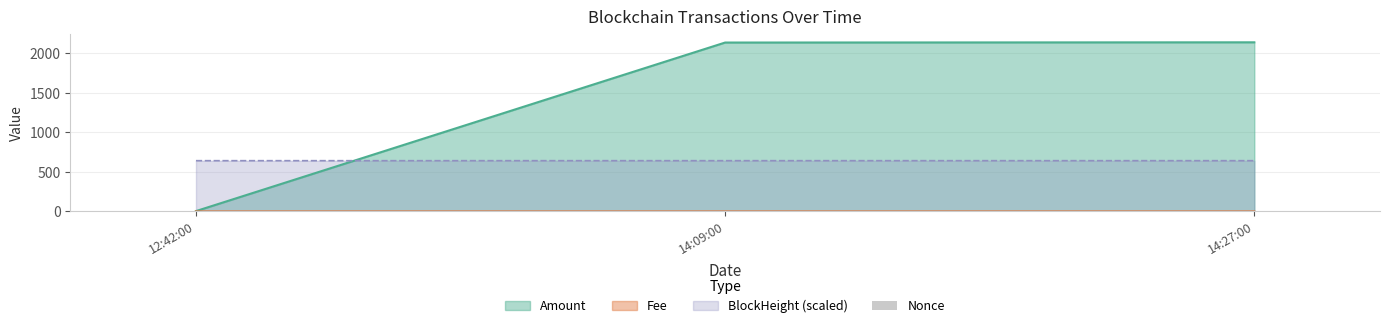

What is the value of the 1st bar from the left?

1